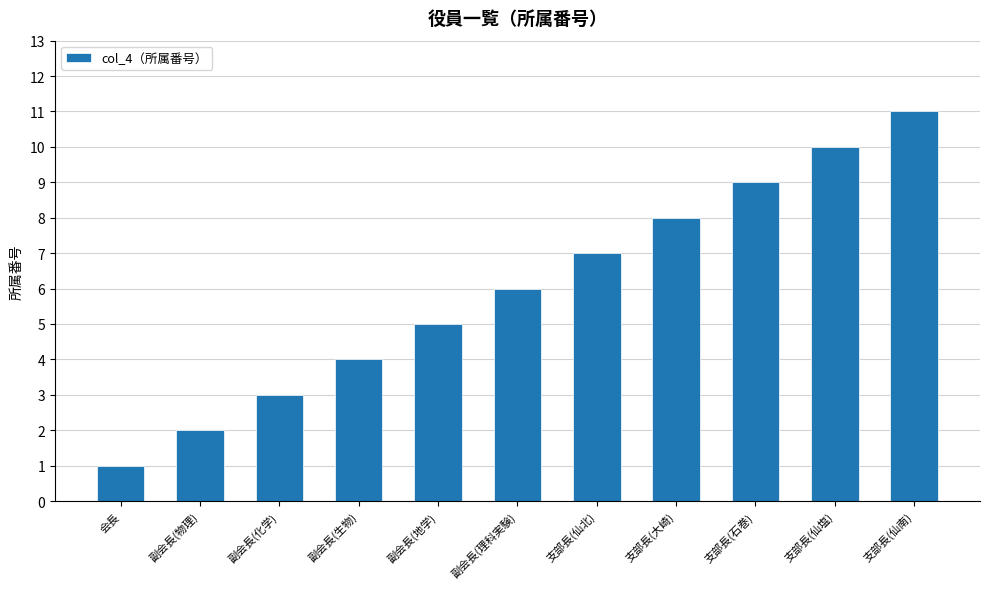

How many bars are there in total?

11